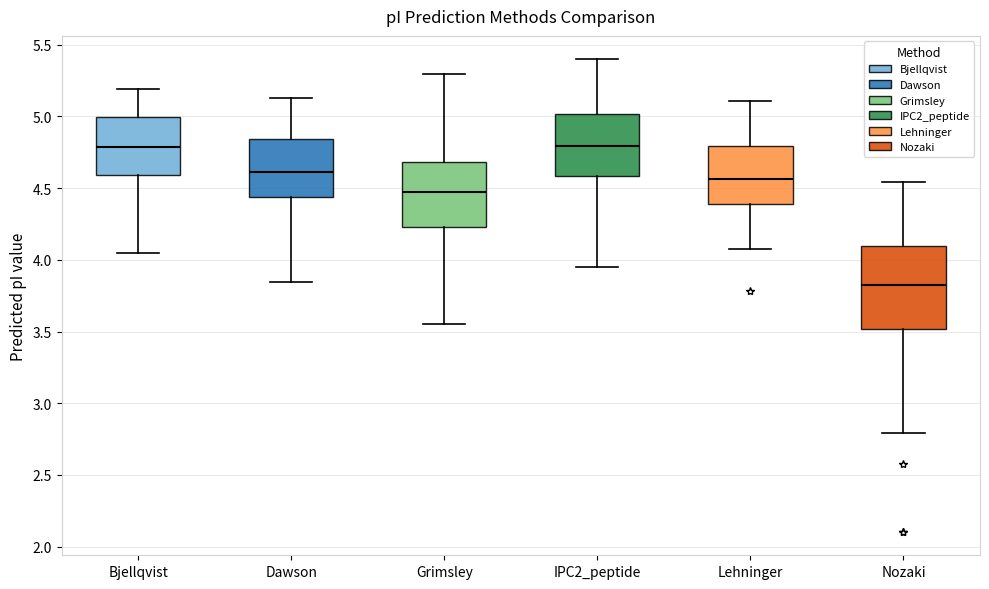

Which box's median line is the lowest?

Nozaki